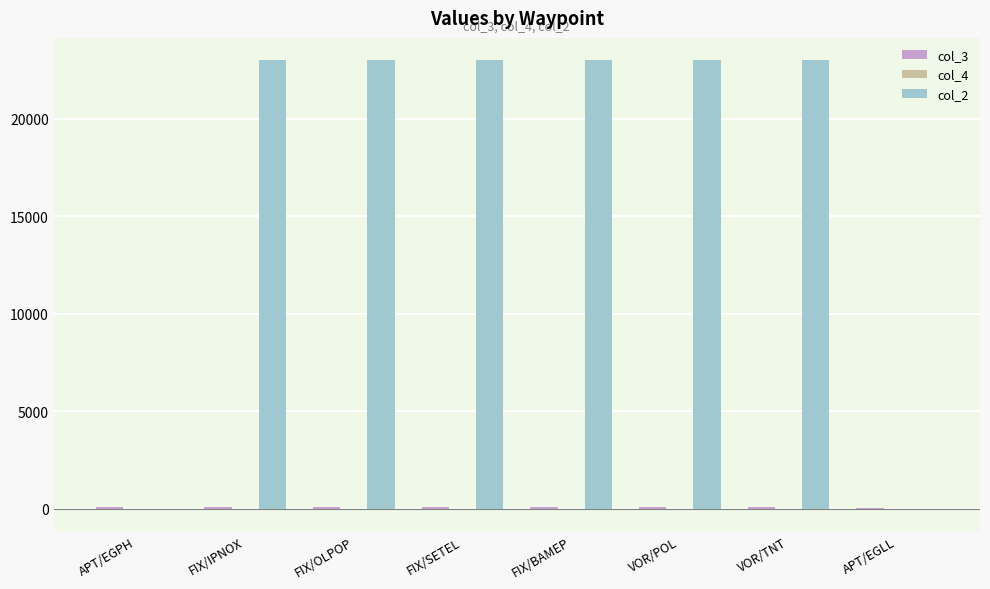

Is it true that col_2 equals 8295.4 at APT/EGLL?

False